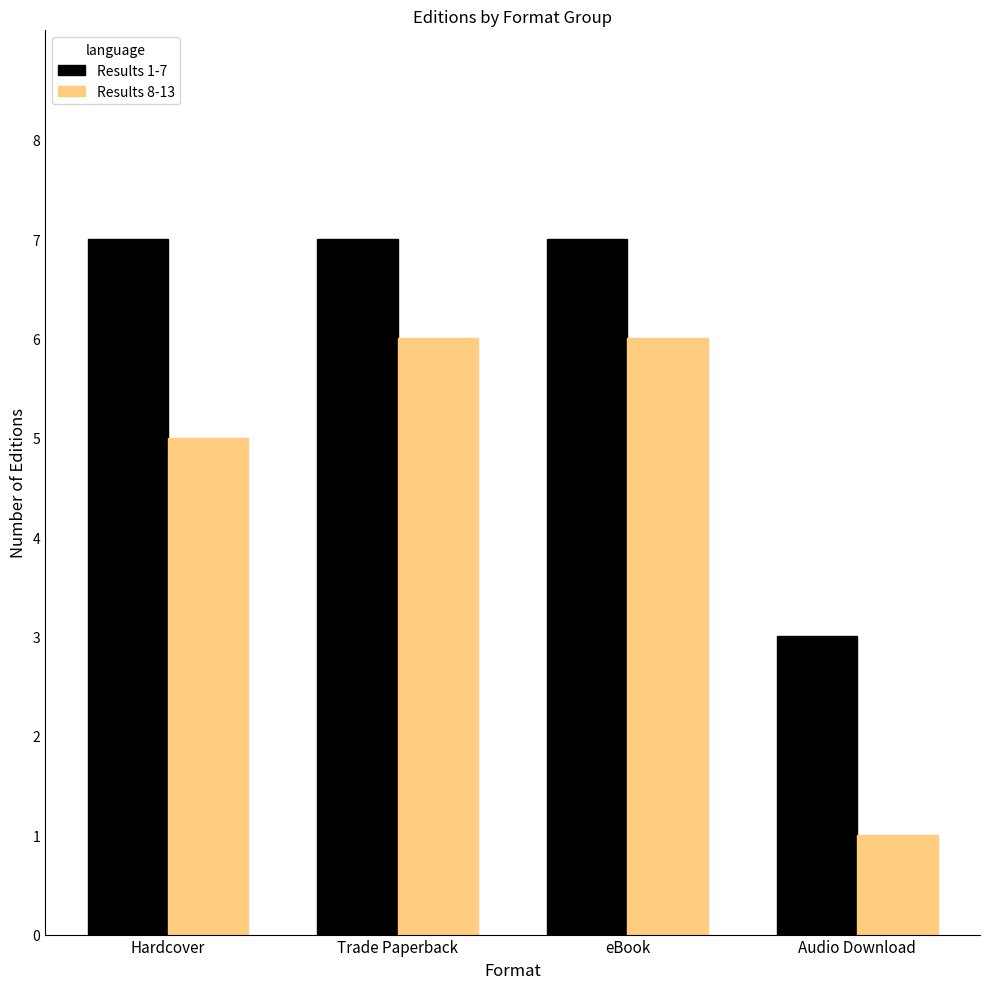

Rank the series at Hardcover from highest to lowest value.

Results 1-7, Results 8-13